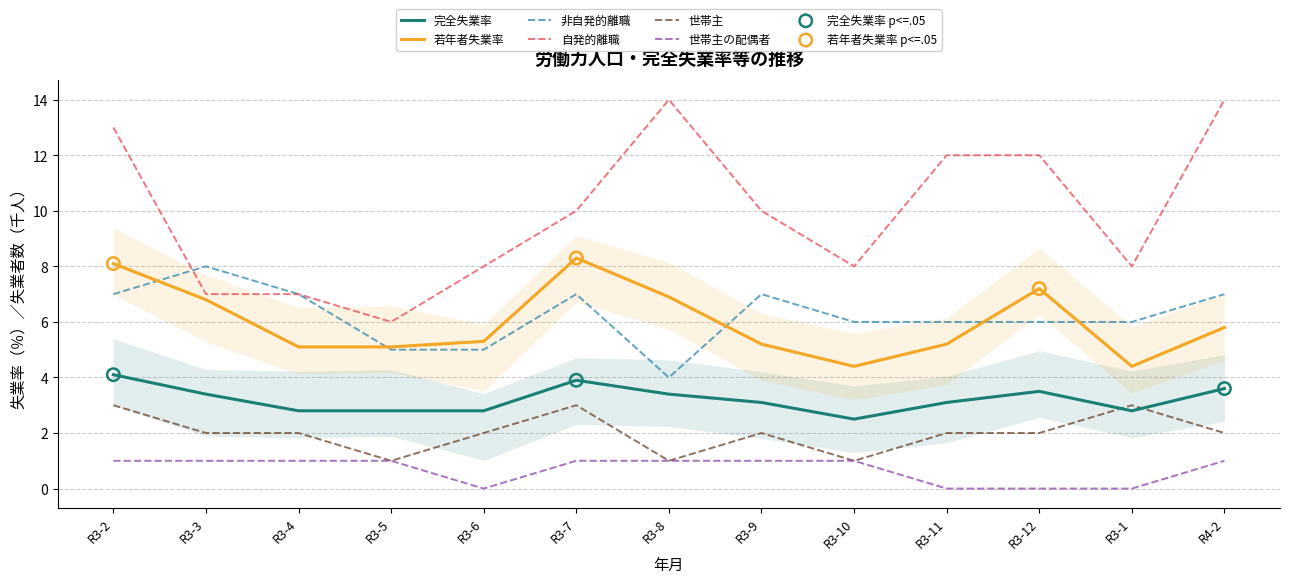

Is the value of 世帯主の配偶者 at R4-2 greater than the value of 自発的離職 at R3-9?

No